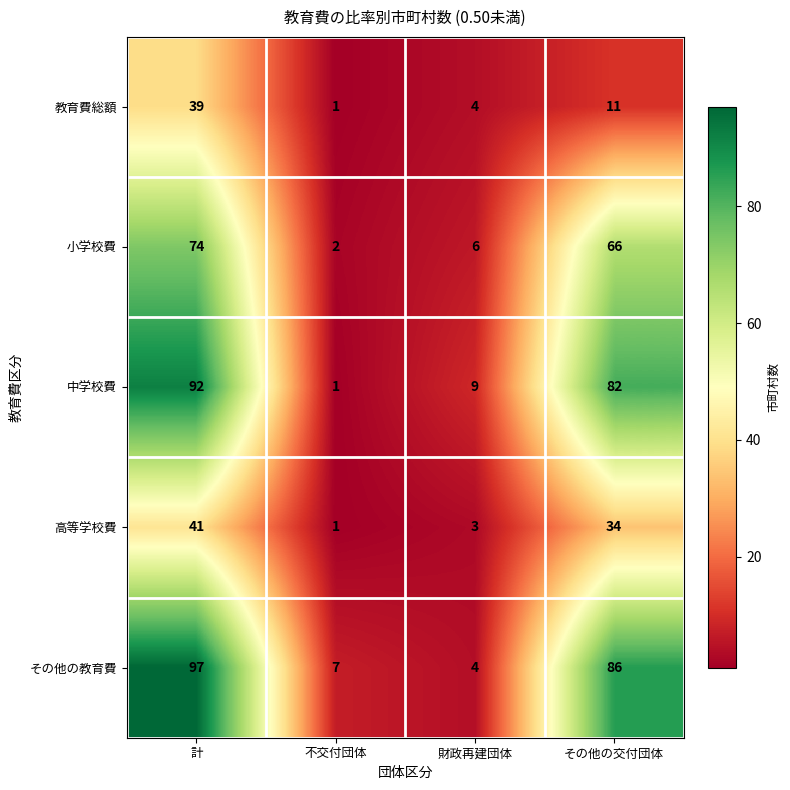

Reading left to right, transcribe all the data shown in this chart.

教育費総額: 39	1	4	11
小学校費: 74	2	6	66
中学校費: 92	1	9	82
高等学校費: 41	1	3	34
その他の教育費: 97	7	4	86